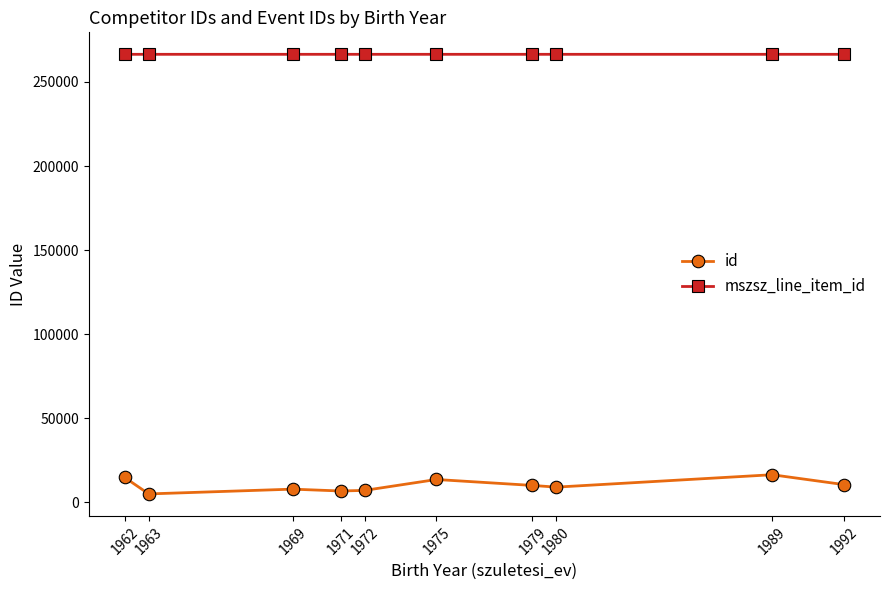

What is the sum of the mszsz_line_item_id values at 1962 and 1975?

532943.6